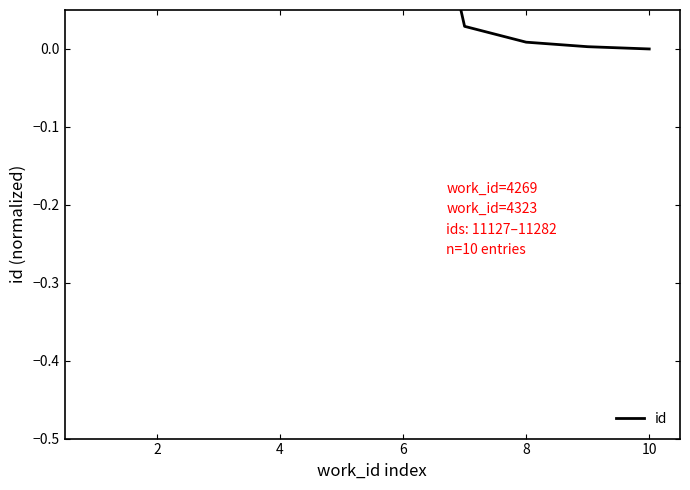

The value at 2 is 0.2. True or false?

False